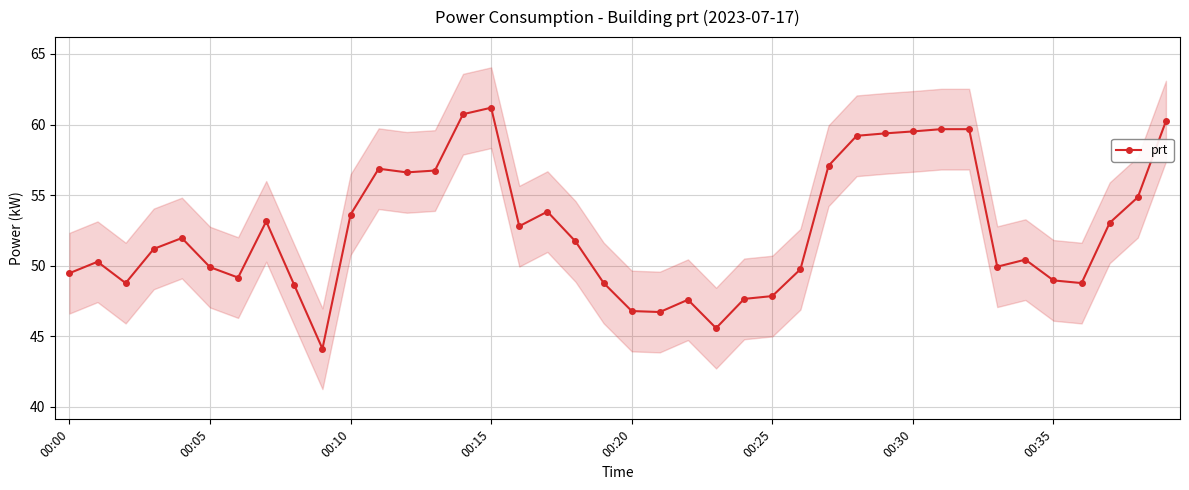

True or false: there are more than 0 points higher than both neighbors.

True